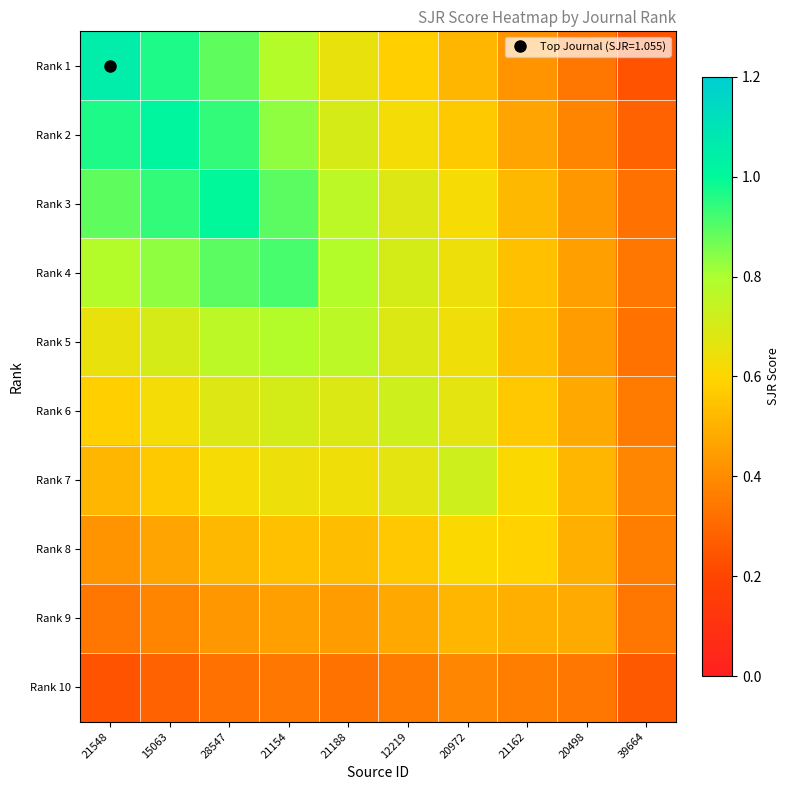

Rank the series by their maximum value, from lowest to highest.

Rank 10, Rank 9, Rank 8, Rank 7, Rank 6, Rank 5, Rank 4, Rank 3, Rank 2, Rank 1